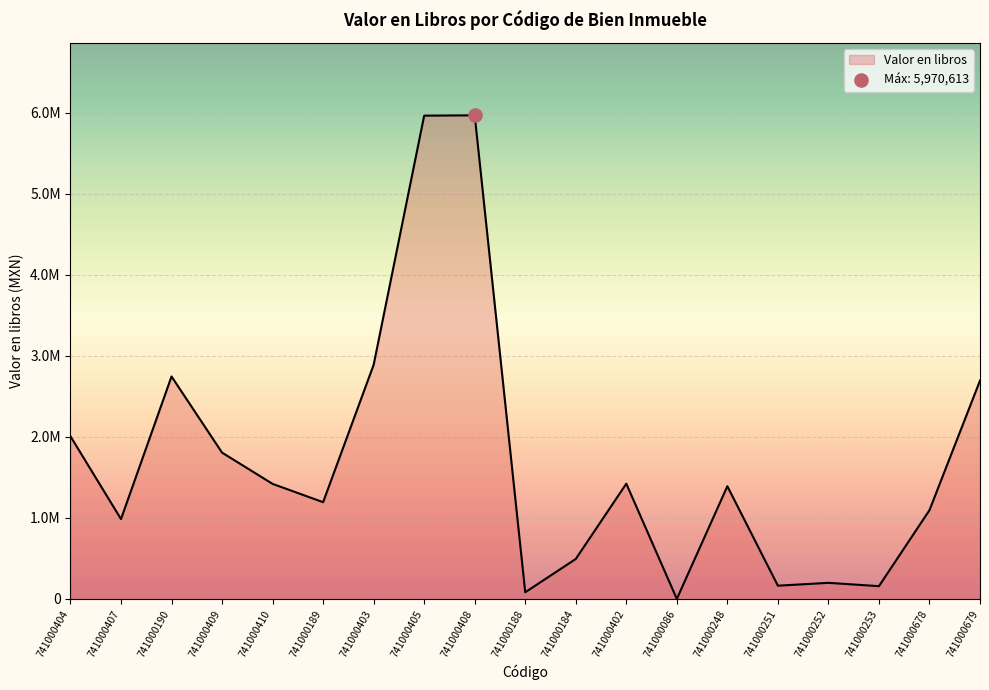

What is the change in value from 741000402 to 741000678?

-327095.2